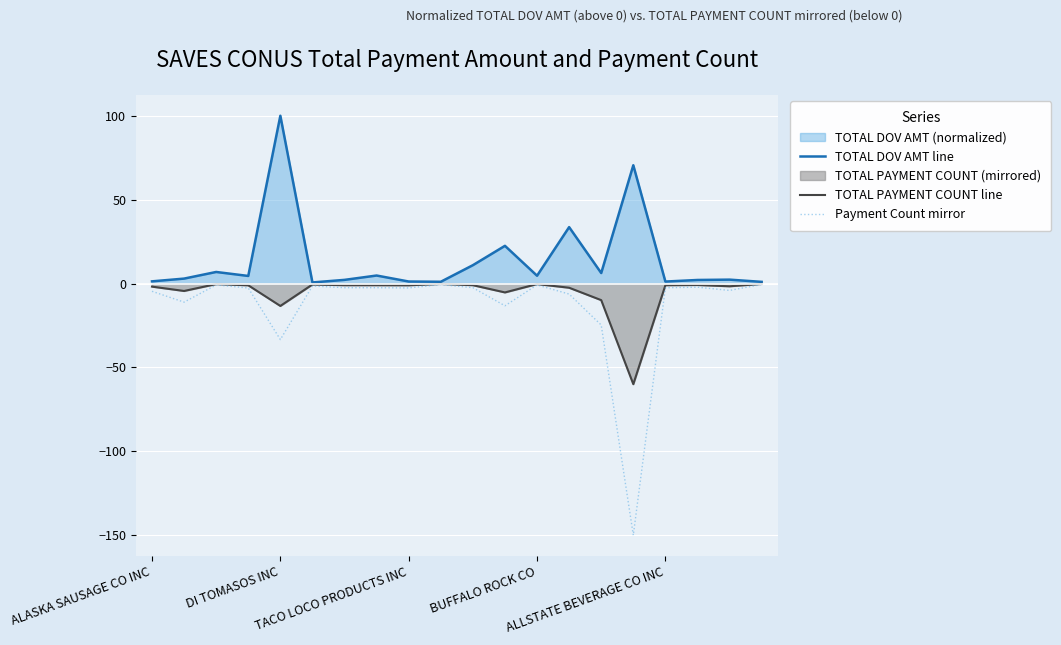

Which series has the largest total across all categories?

TOTAL DOV AMT line